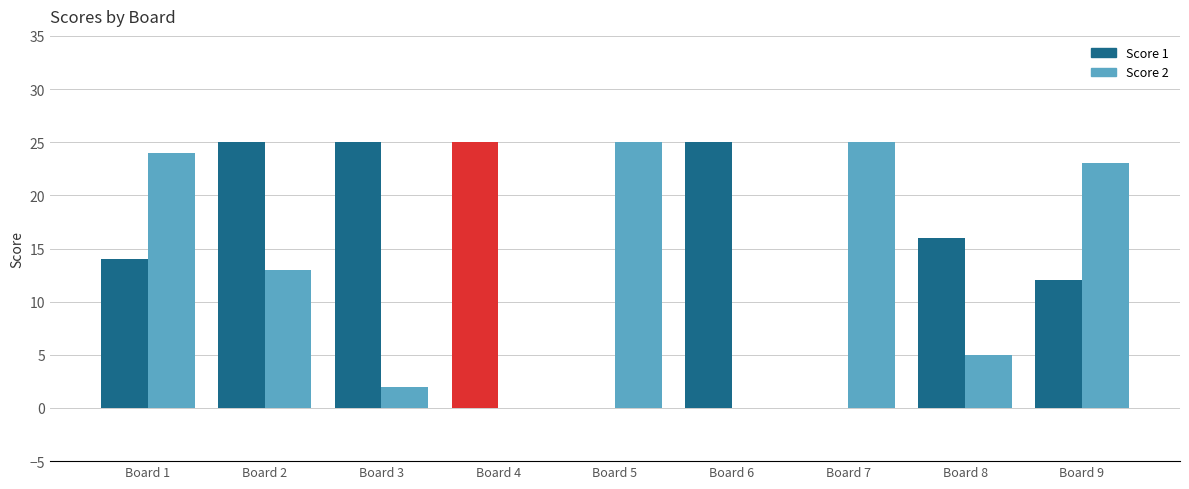

What are all the series names shown in the legend?

Score 1, Score 2